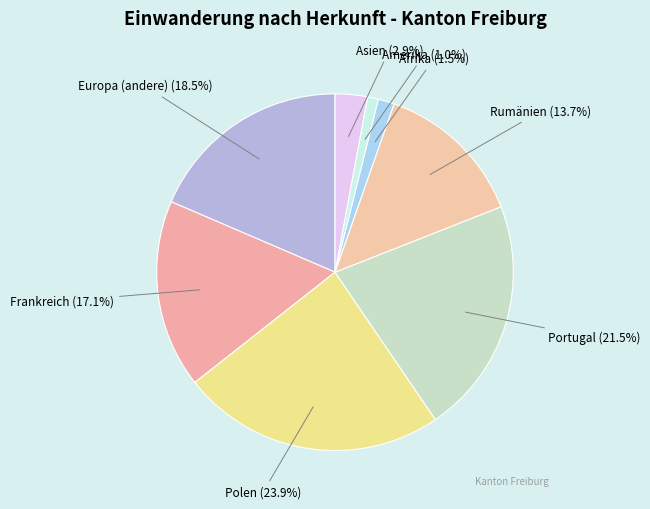

Between Asien and Rumänien, which is larger?

Rumänien